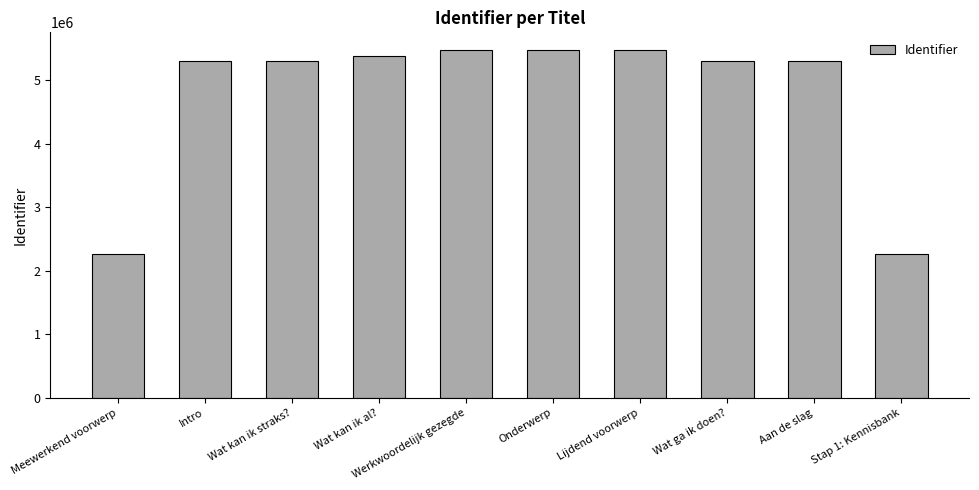

What value does the data have at Lijdend voorwerp, to the nearest 10?

5481010